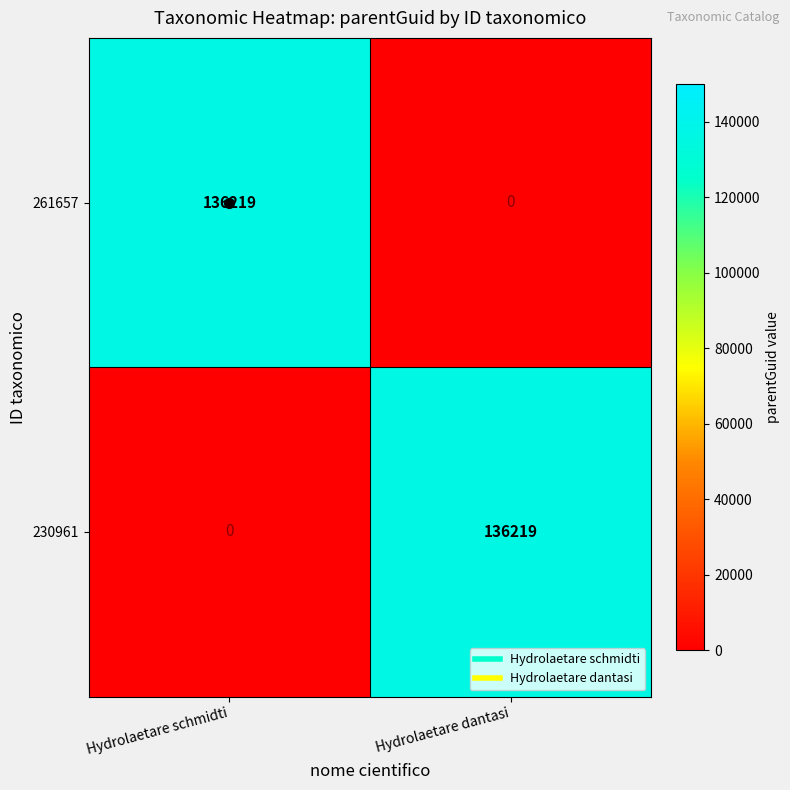

The value of 261657 at Hydrolaetare schmidti is 136219. True or false?

True